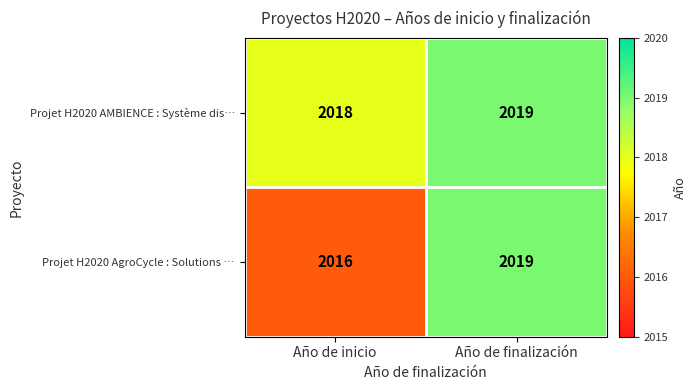

Which series changed the most between Año de inicio and Año de finalización?

Projet H2020 AgroCycle : Solutions …